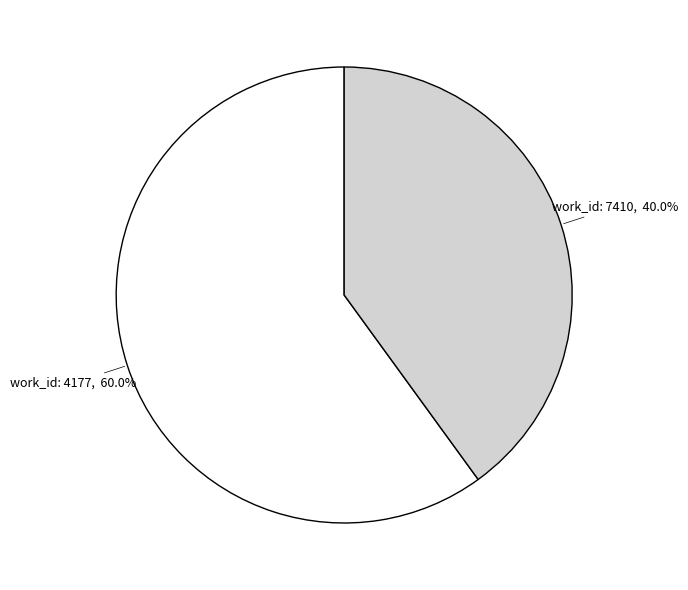

Which category has the biggest portion of the pie?

work_id: 4177